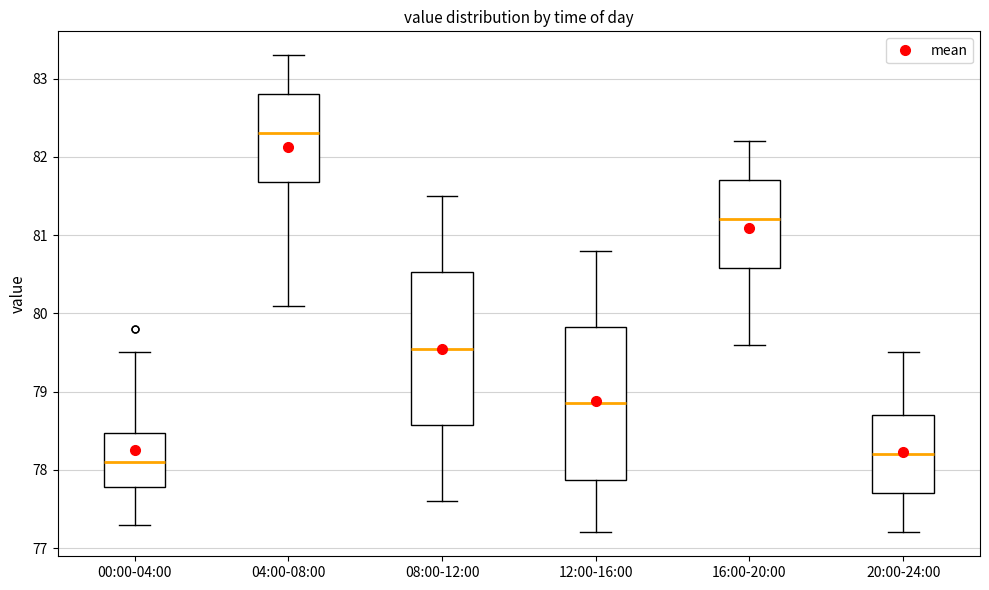

Which box has the highest median line?

04:00-08:00